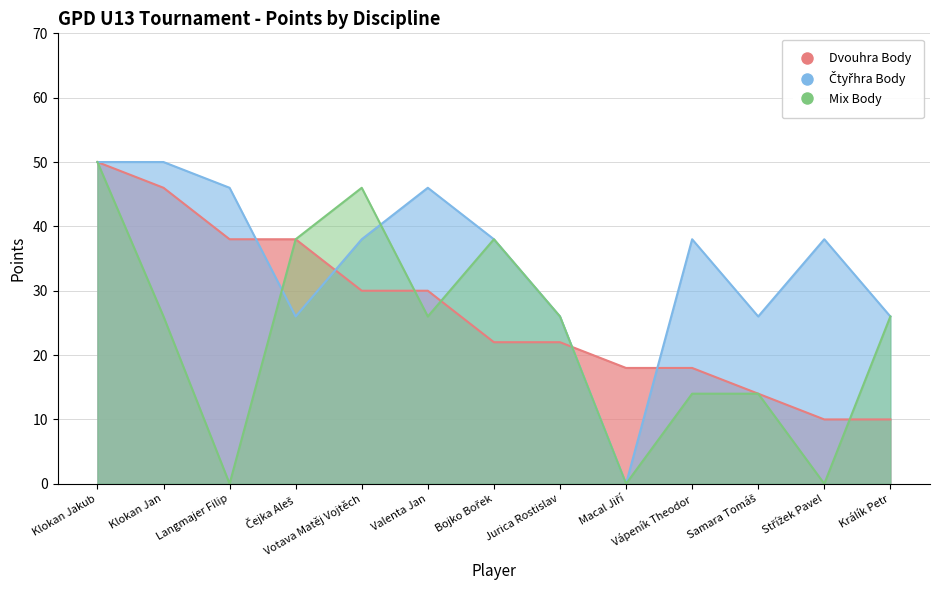

What position from the left is Králík Petr?

13